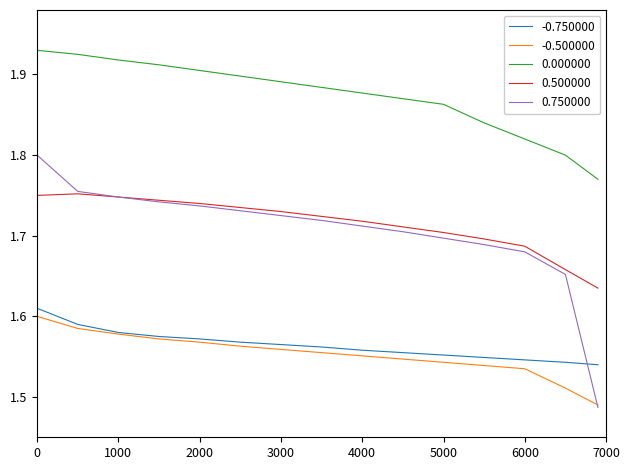

Does the chart display data point markers on the line(s)?

No